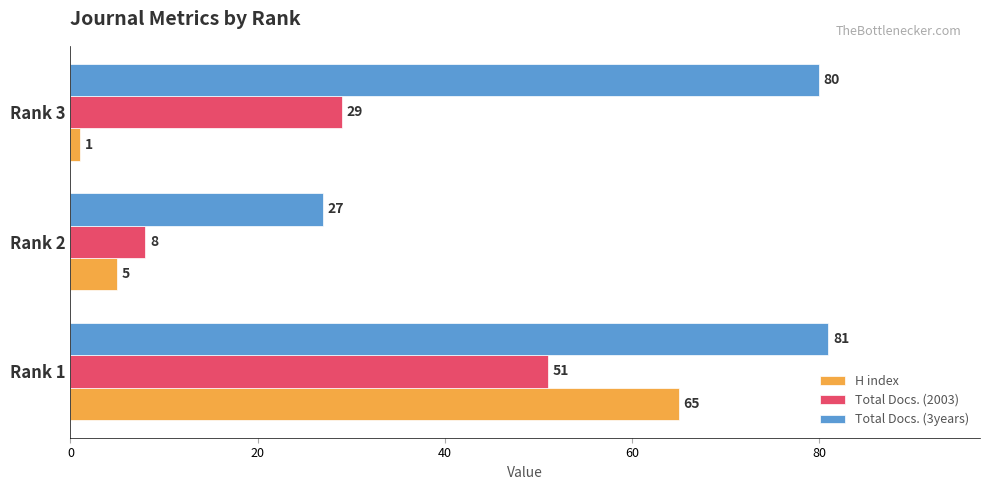

Rank the categories by H index value from highest to lowest.

Rank 1, Rank 2, Rank 3